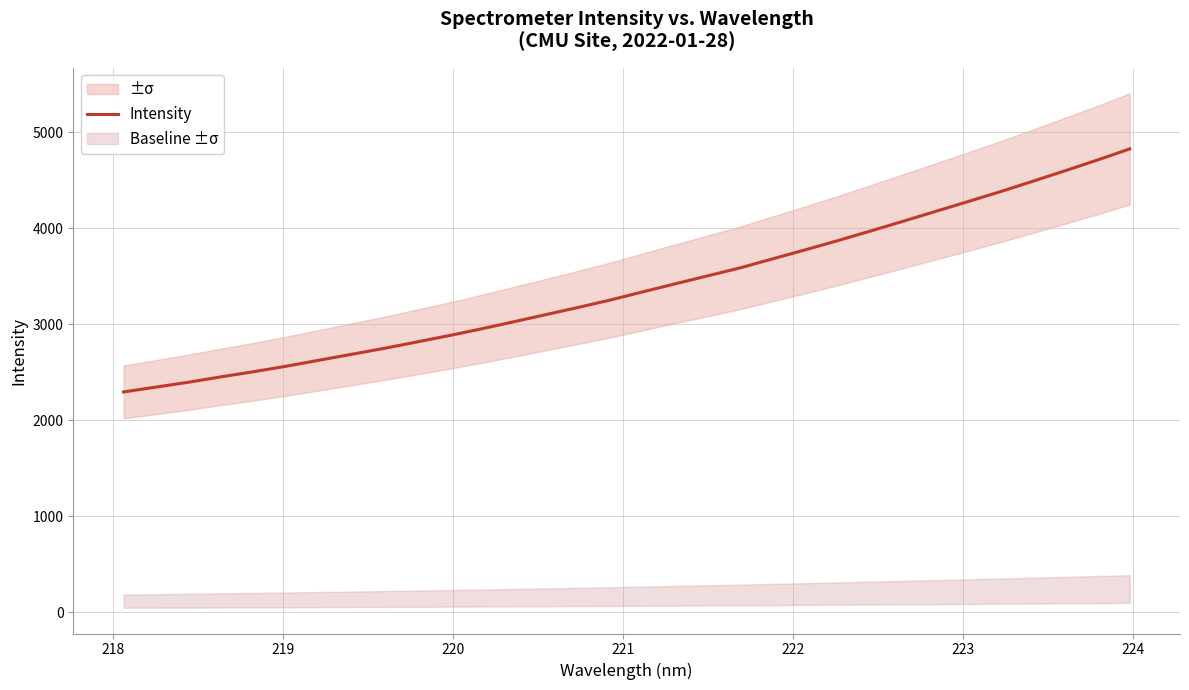

How many categories are shown in the chart?

32